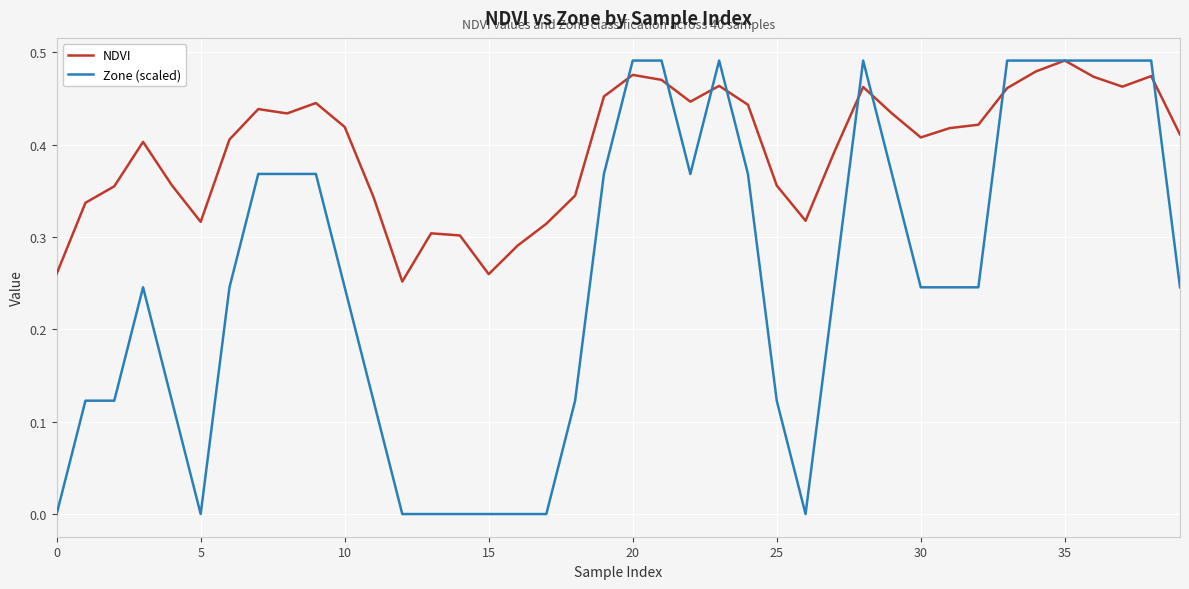

Which series has the largest total across all categories?

NDVI